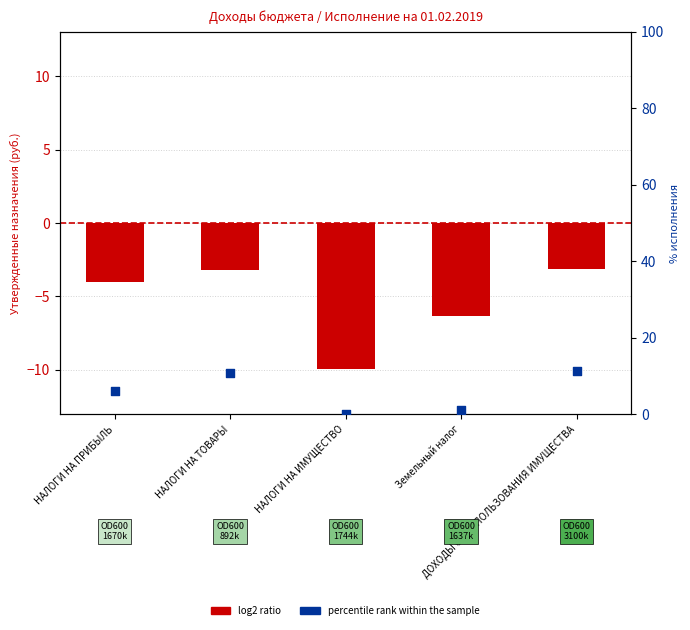

At how many categories does at least one series exceed 3?

3